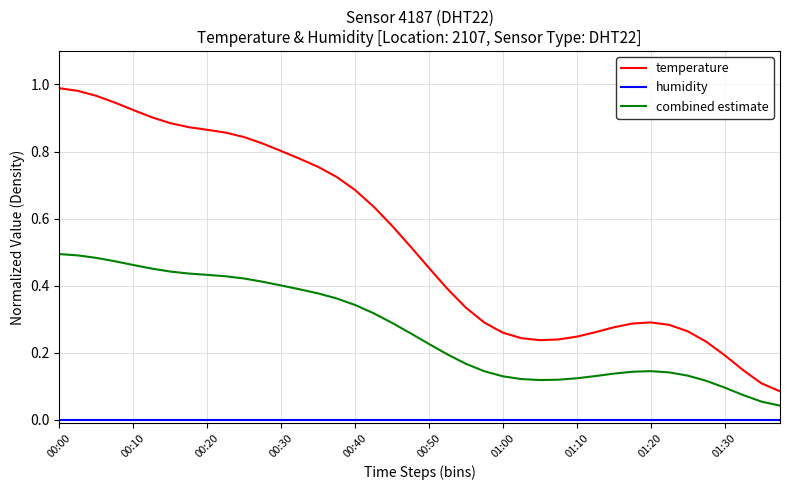

Which series has the largest total across all categories?

temperature